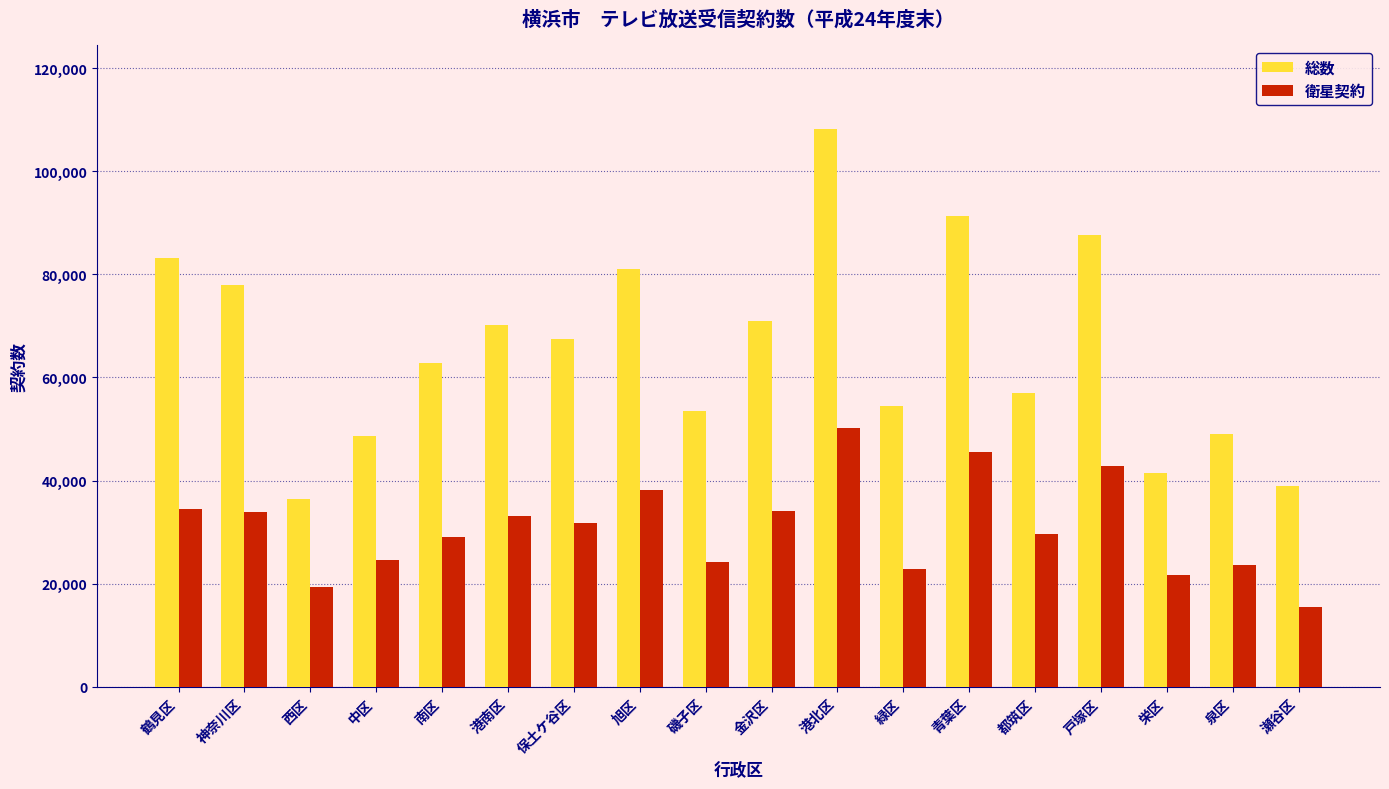

Rank the series by their average value, from lowest to highest.

衛星契約, 総数